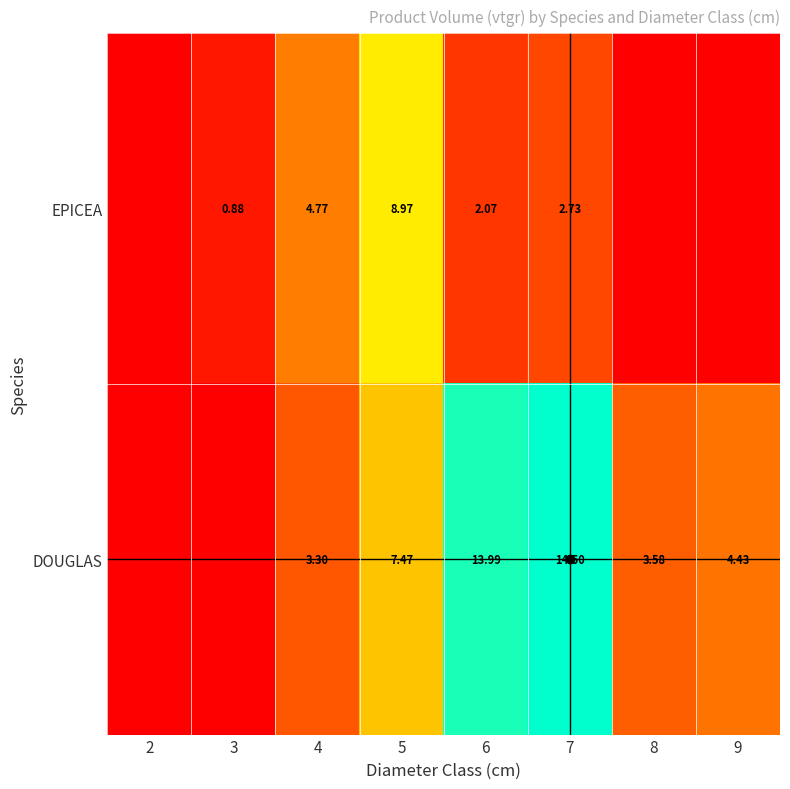

The EPICEA series shows -5.9 at 2. True or false?

False